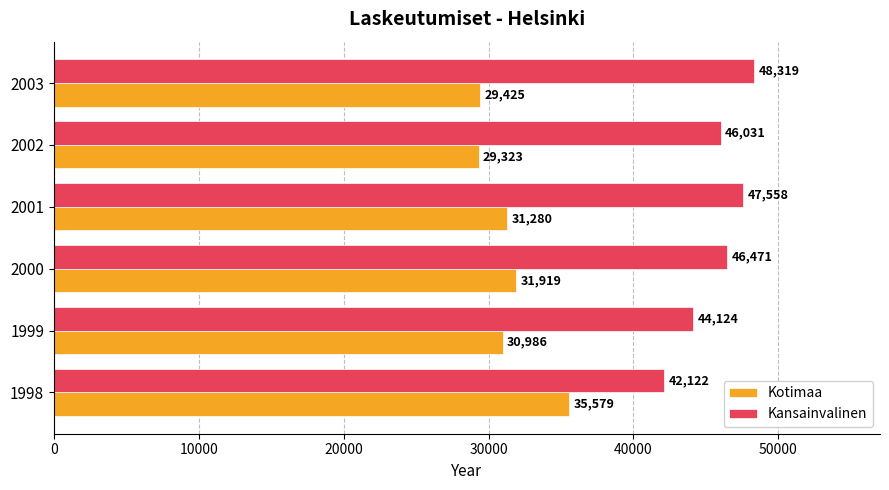

At which category is the sum across all series the highest?

2001